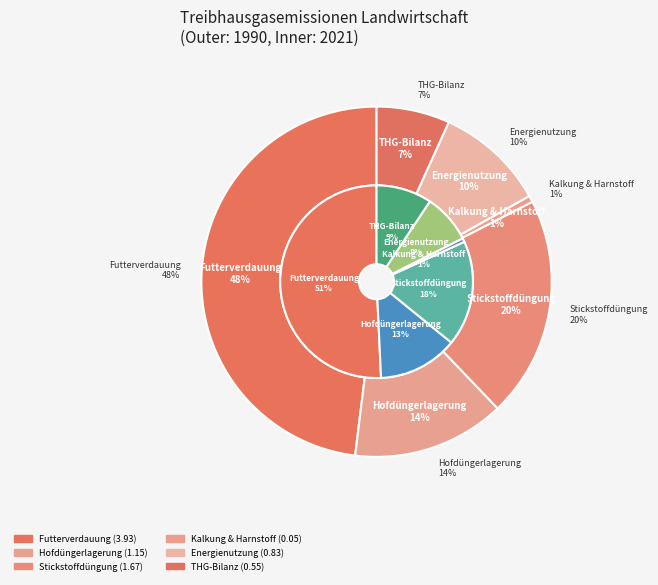

To the nearest percent, what is the difference between the largest and smallest slice percentages?

50%